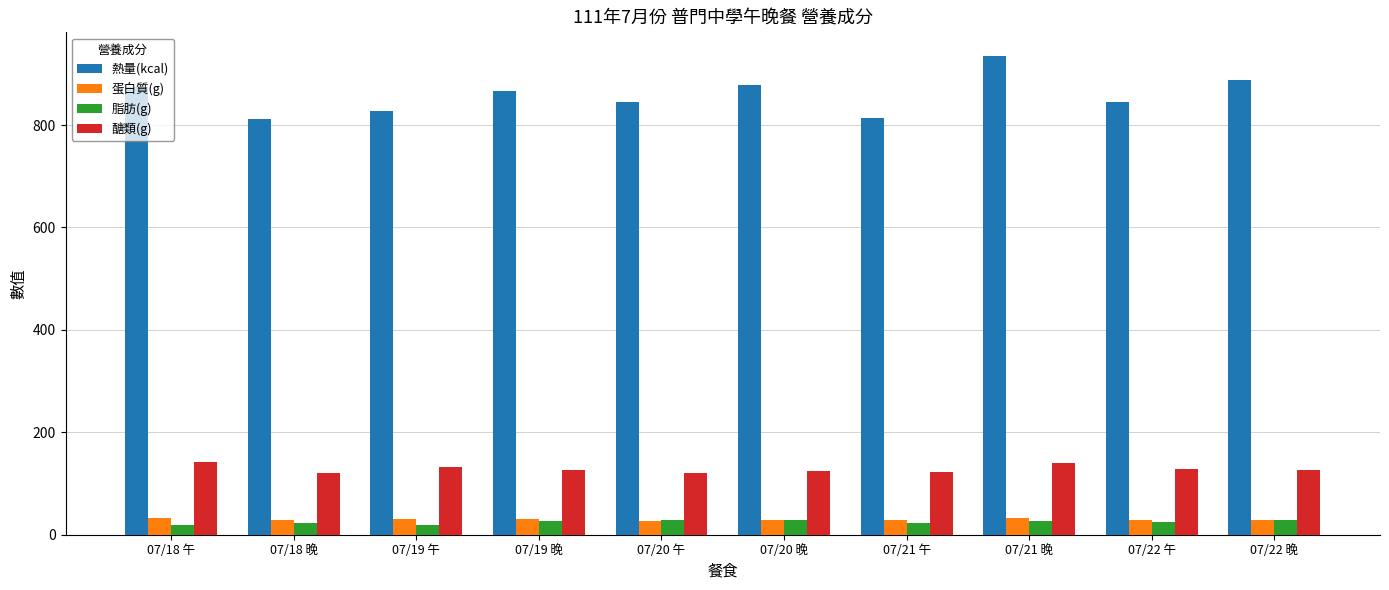

At how many categories does at least one series exceed 101?

10